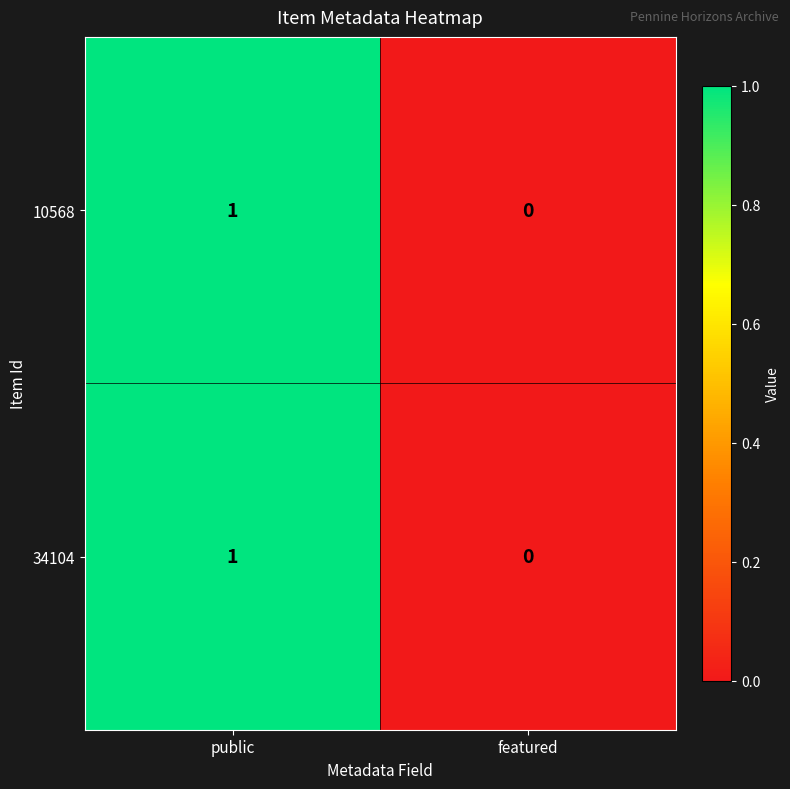

Reading left to right, extract all data points from this chart.

10568: 1	0
34104: 1	0